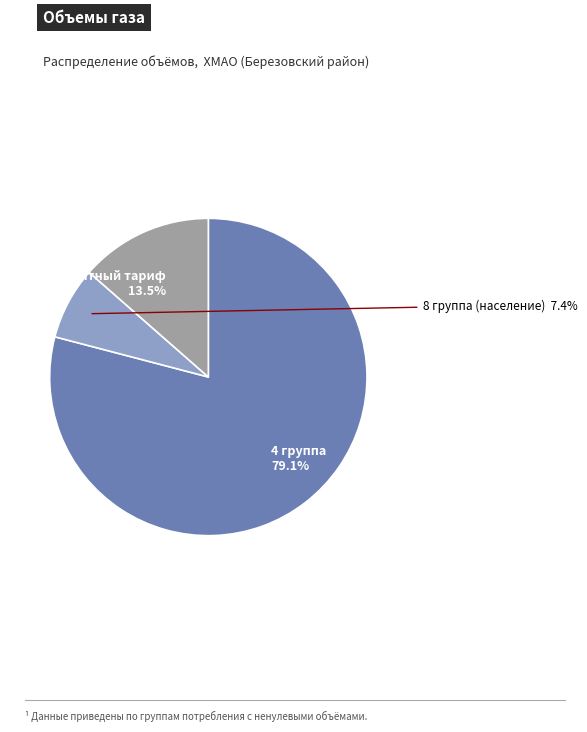

Does any single category account for the majority?

Yes